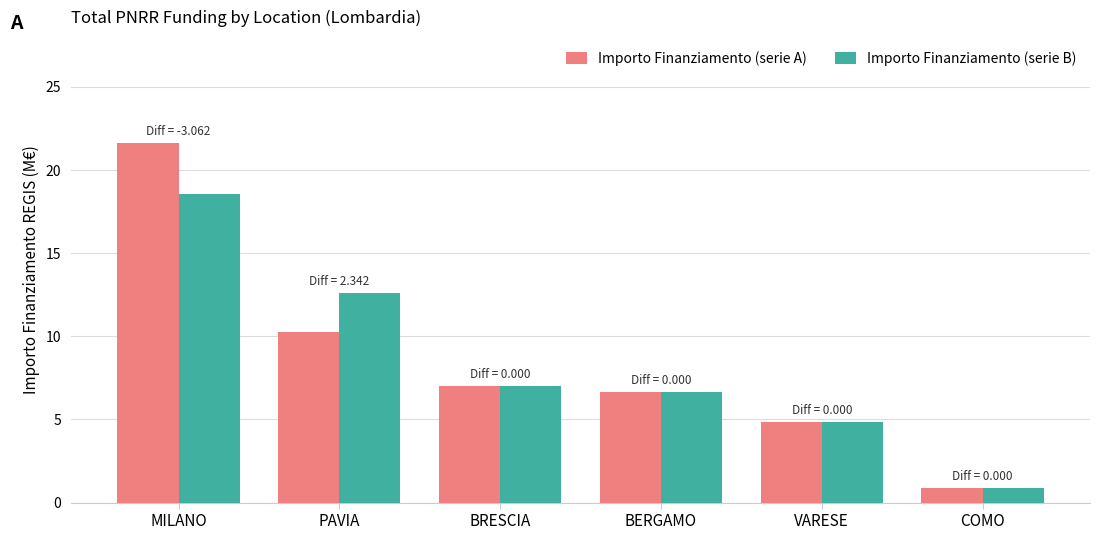

Reading left to right, list all the values displayed in this chart.

Importo Finanziamento (serie A): MILANO=21.6	PAVIA=10.3	BRESCIA=7.0	BERGAMO=6.7	VARESE=4.9	COMO=0.9
Importo Finanziamento (serie B): MILANO=18.6	PAVIA=12.6	BRESCIA=7.0	BERGAMO=6.7	VARESE=4.9	COMO=0.9